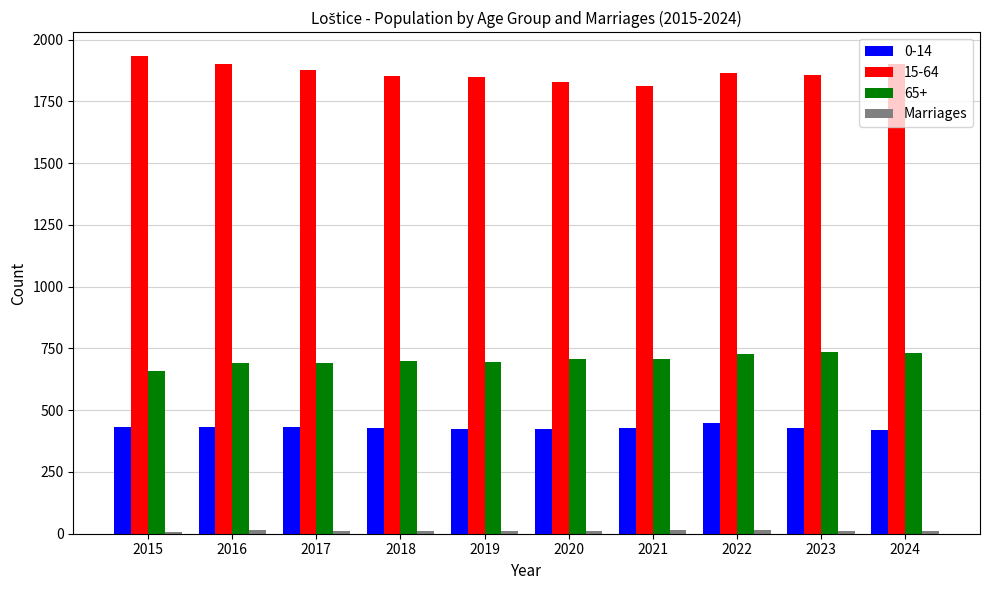

True or false: 65+ has a value of 697 at 2019.

True